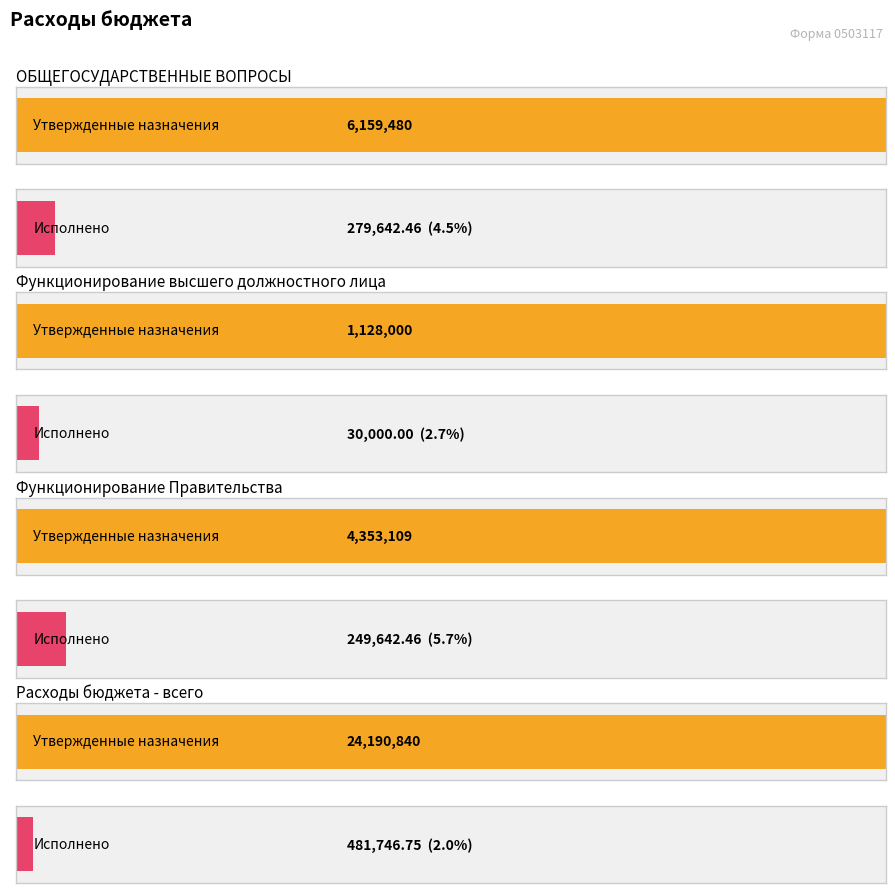

How many distinct data groups are displayed?

2